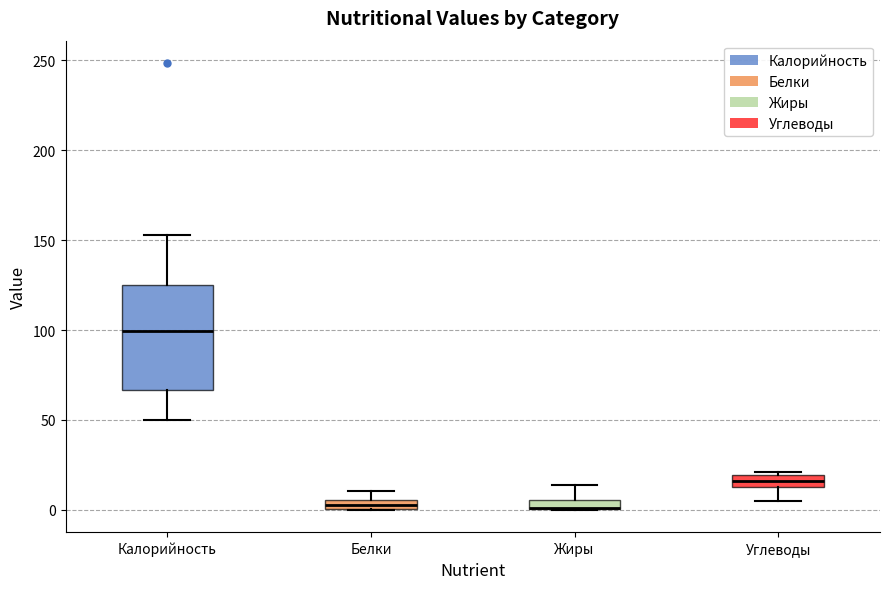

Where is the upper edge of the box for Калорийность on the y-axis? The values are not printed on the chart, so give them approximately, as read against the axis.

125